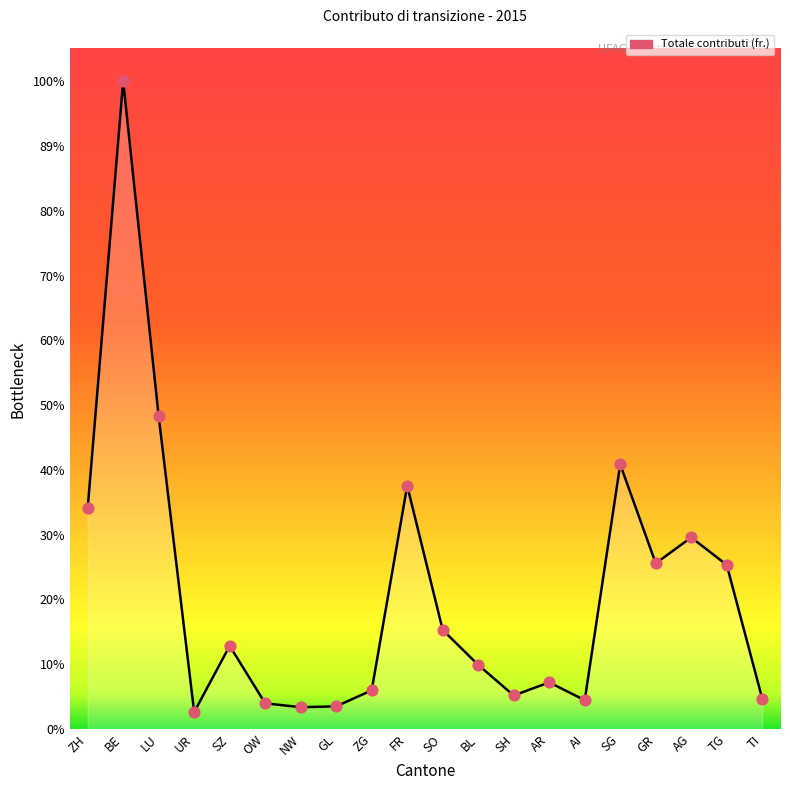

Is the value of Totale contributi (fr.) line at OW greater than the value of Cantone data points at SG?

No